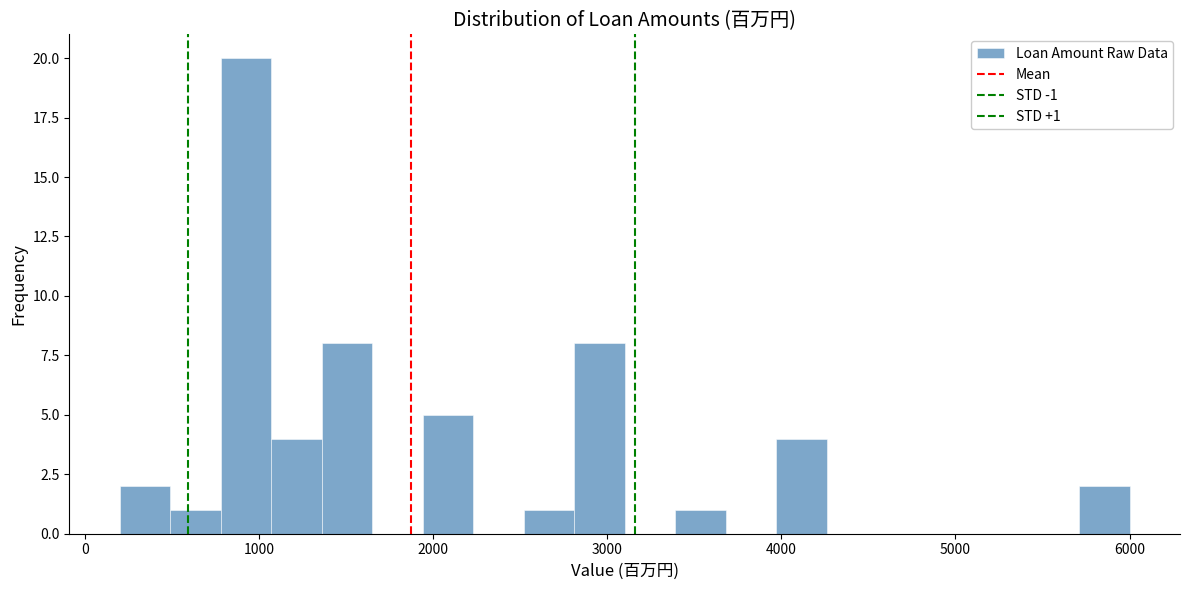

Around what value on the x-axis is the tallest bar? Give the approximate position of its centre, as read against the axis.

900